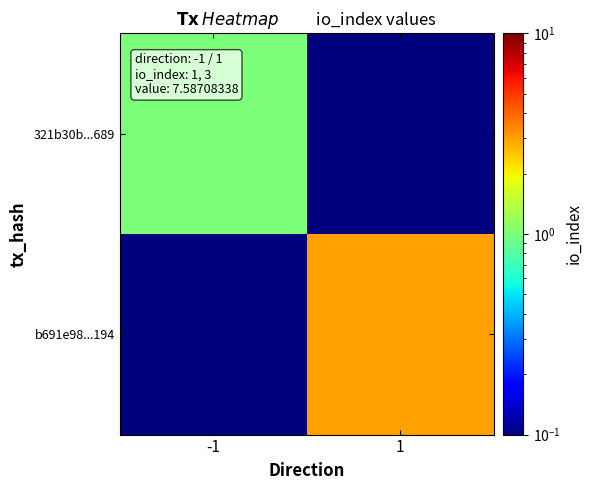

At how many categories does at least one series exceed 0?

2